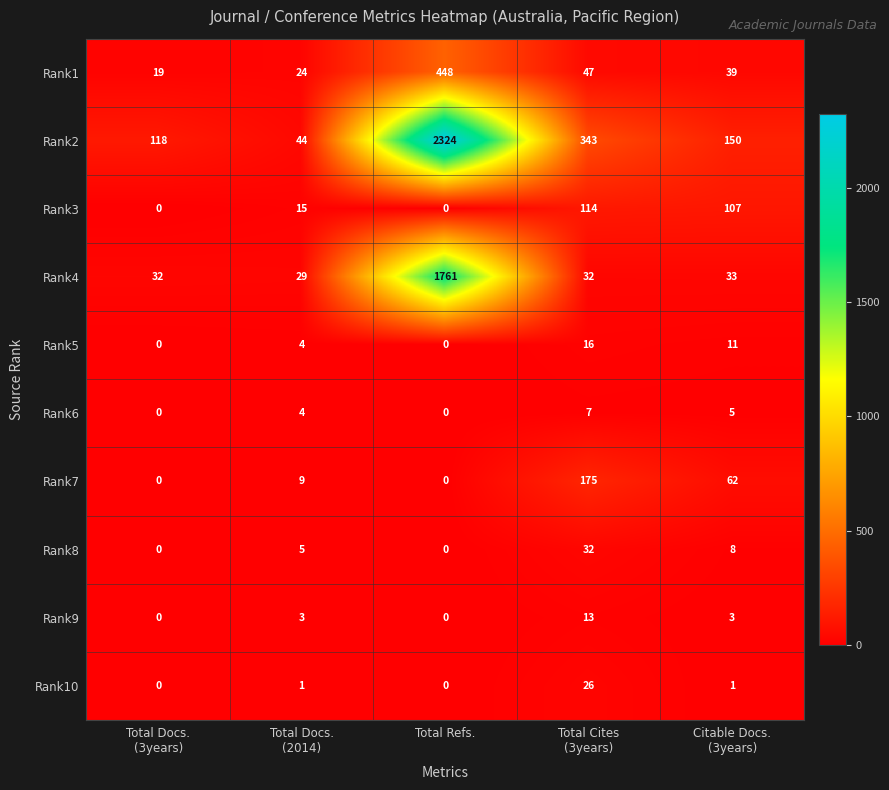

What is the sum of all Rank3 values?

236